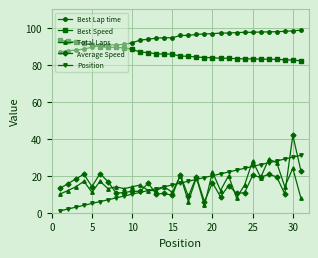

What is the value of the Position point at the 23rd from the left?

23.0